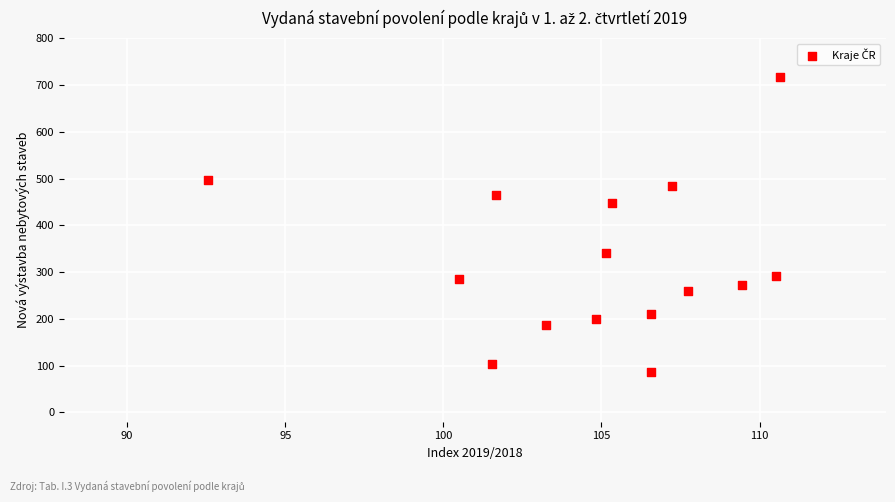

What is the range of Y values (max minus min)?

631